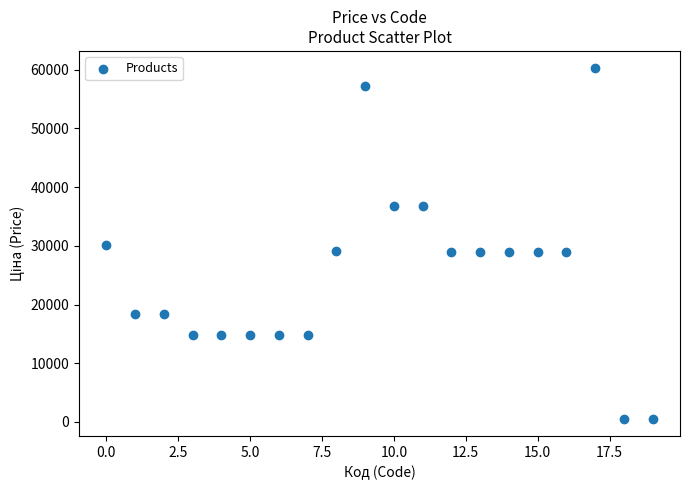

What is the range of Y values (max minus min)?

59627.5